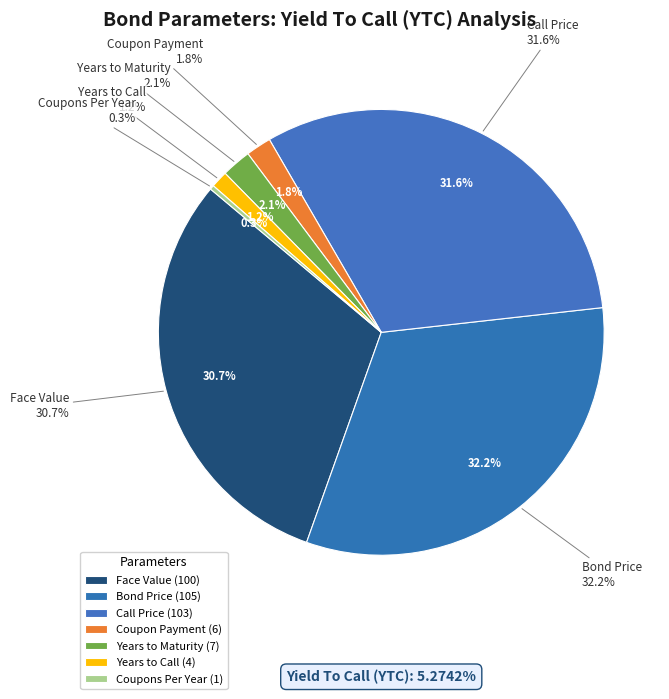

Rank the categories by value from lowest to highest.

Coupons Per Year, Years to Call, Coupon Payment, Years to Maturity, Face Value, Call Price, Bond Price